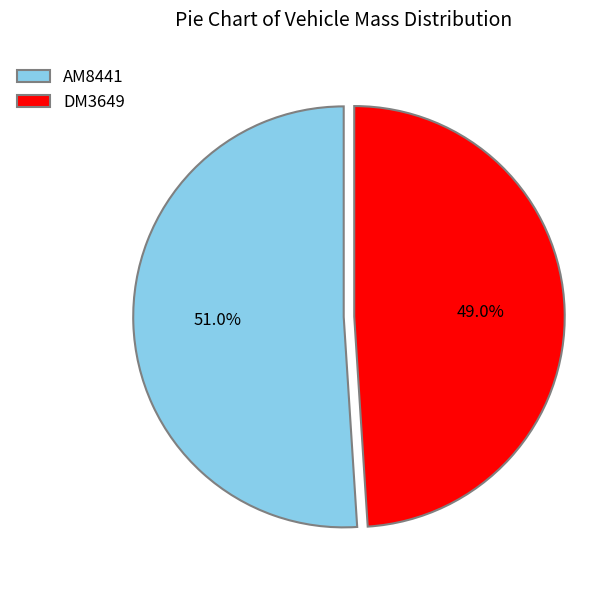

To the nearest percent, what percentage of the pie is AM8441?

51%